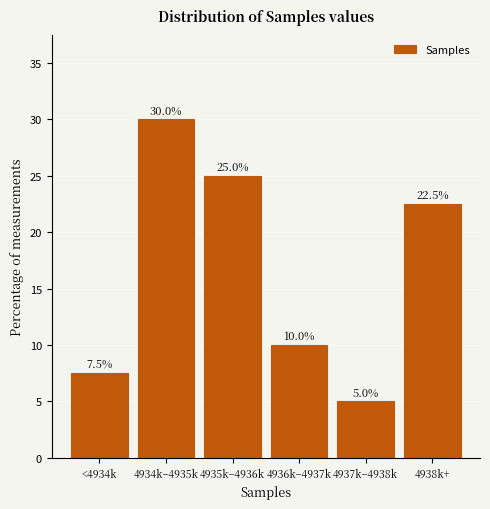

Reading right to left, what are all the values shown in this chart?

22.5	5.0	10.0	25.0	30.0	7.5